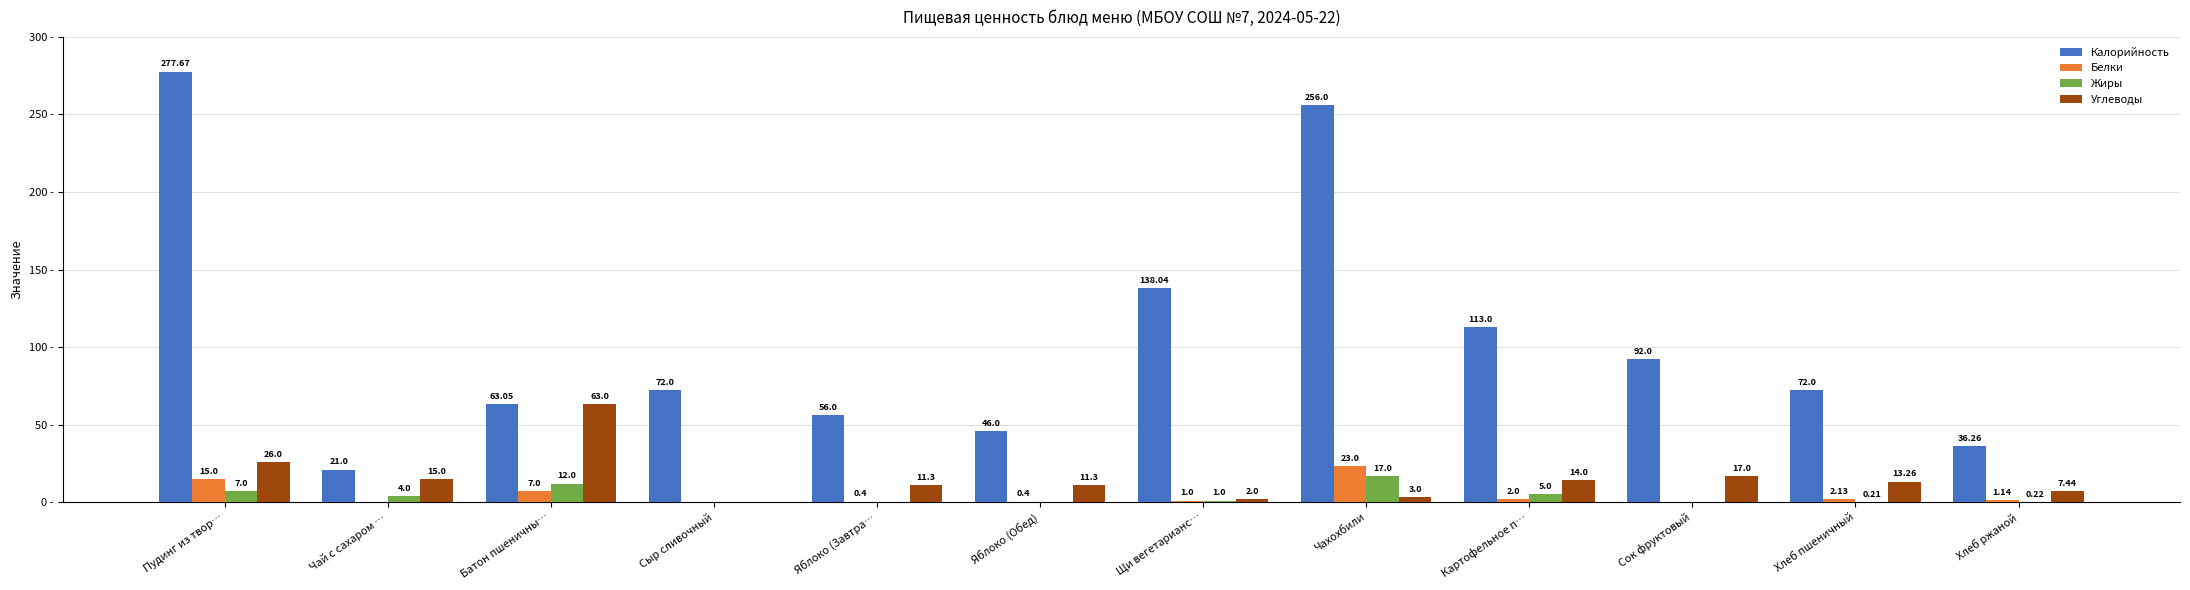

Where does the Жиры series first go above 1?

Пудинг из твор…